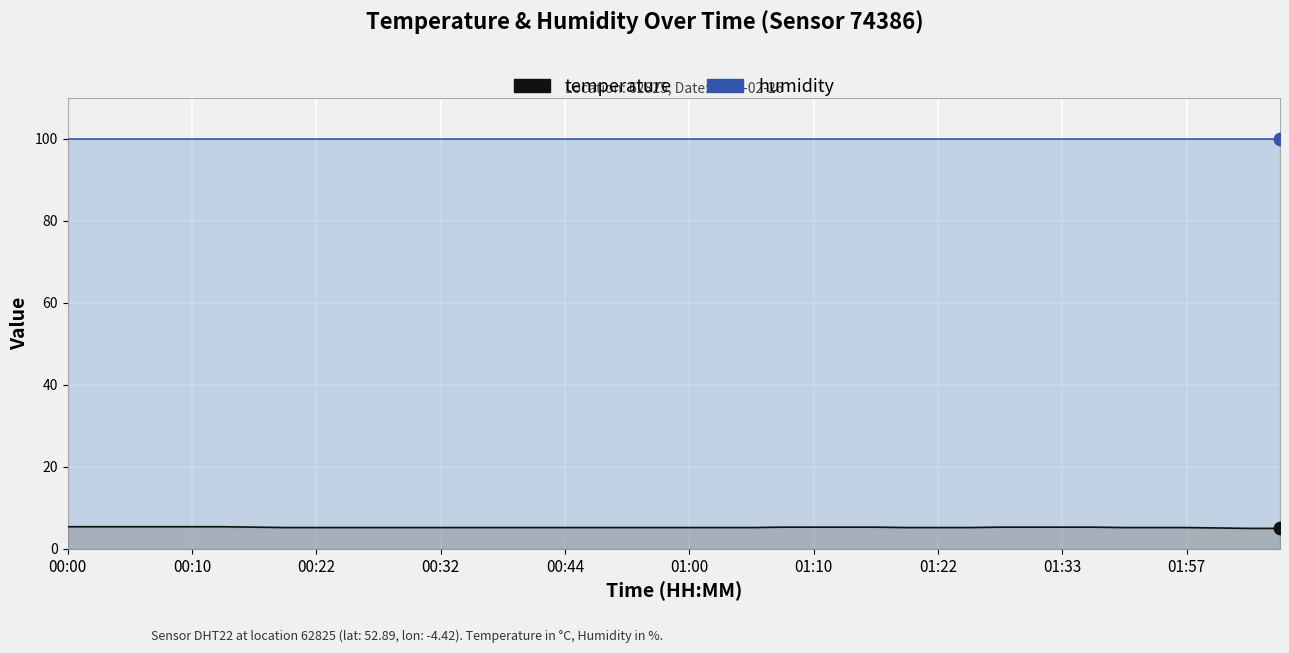

What is the change in value from 00:22 to 01:15?

+0.1